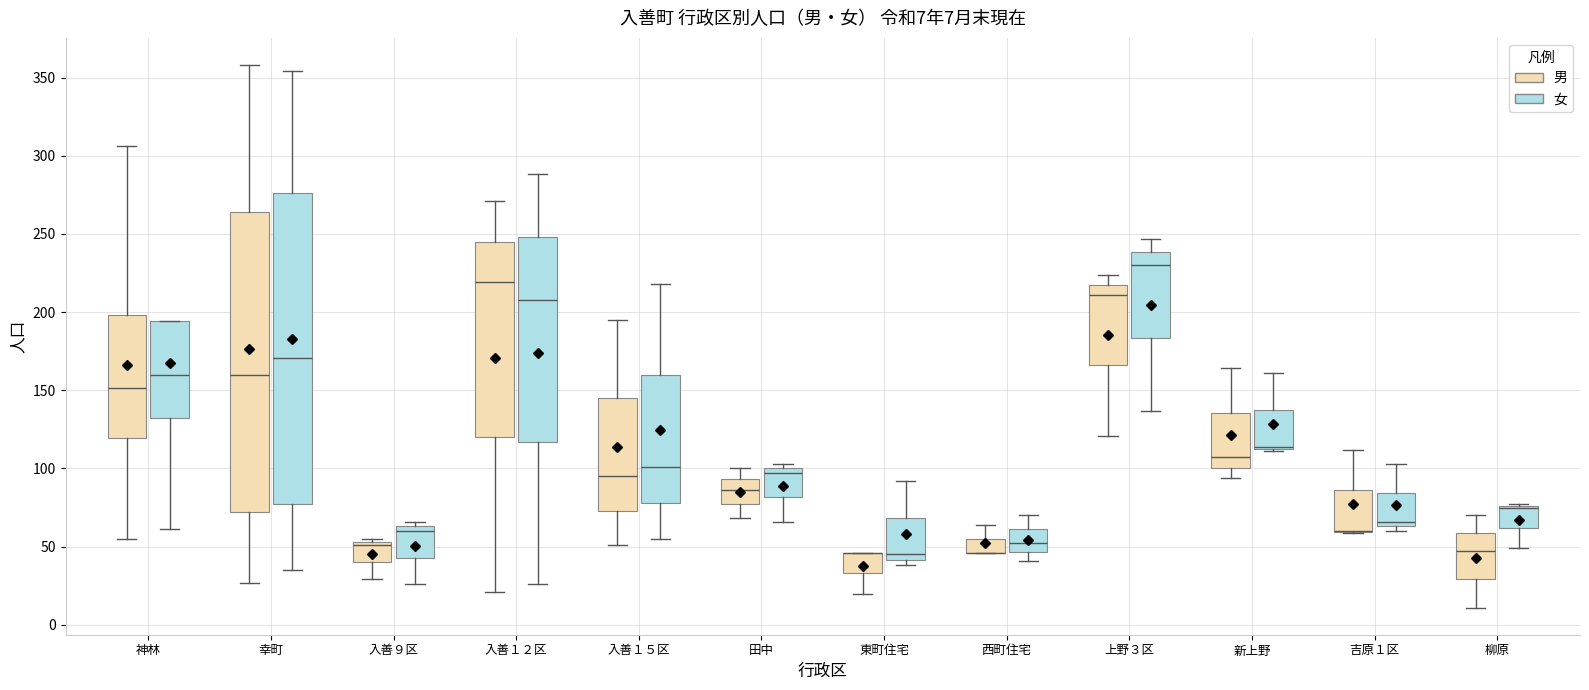

Comparing the boxes themselves (not the whiskers), which one is the tallest?

幸町 (女)